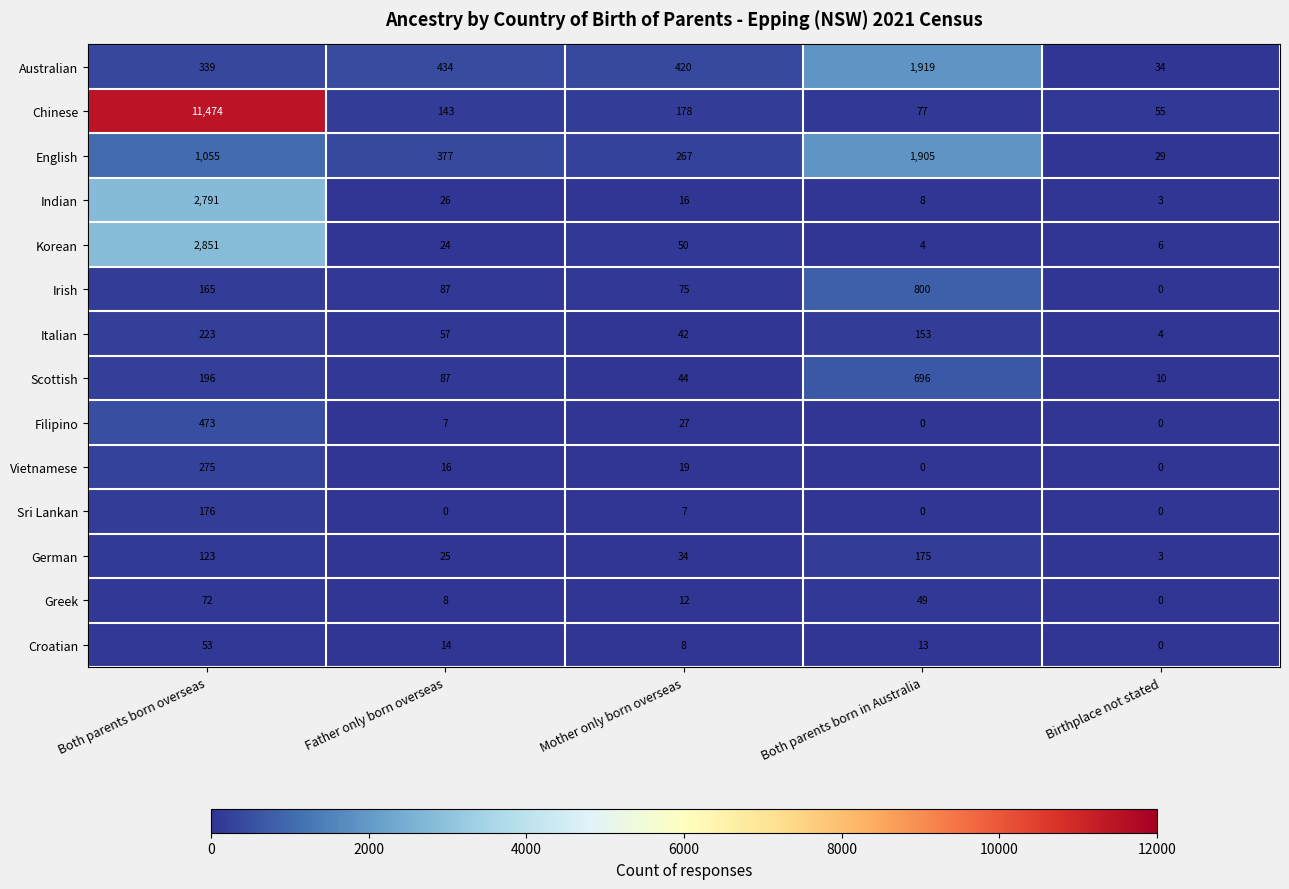

At which category is the sum across all series the highest?

Both parents born overseas